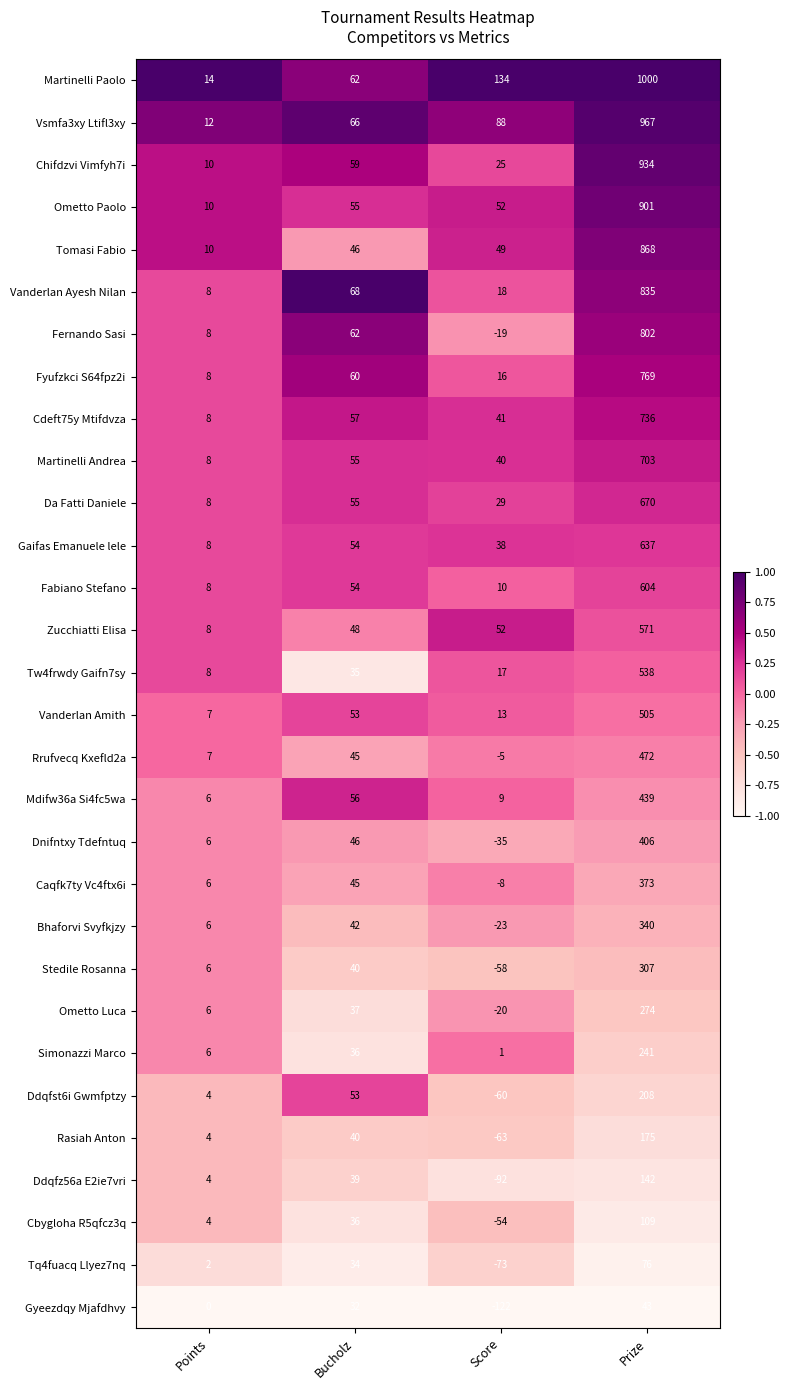

The value of Gaifas Emanuele lele at Bucholz is 12. True or false?

False